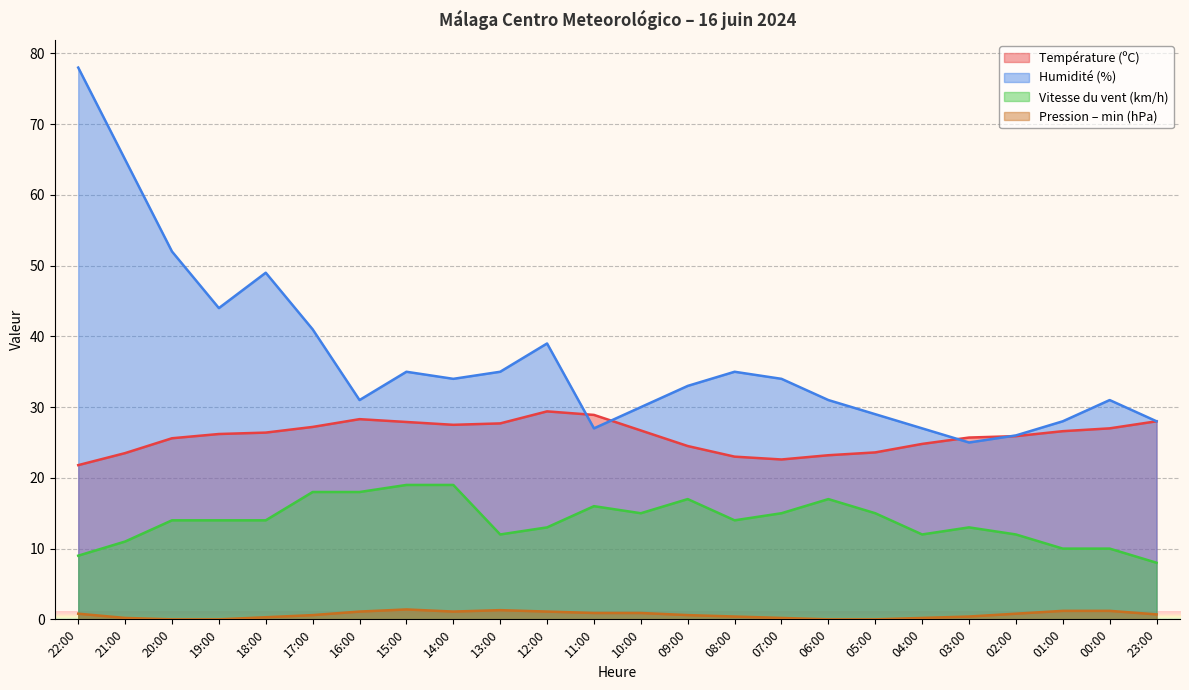

How many series are shown in this chart?

4